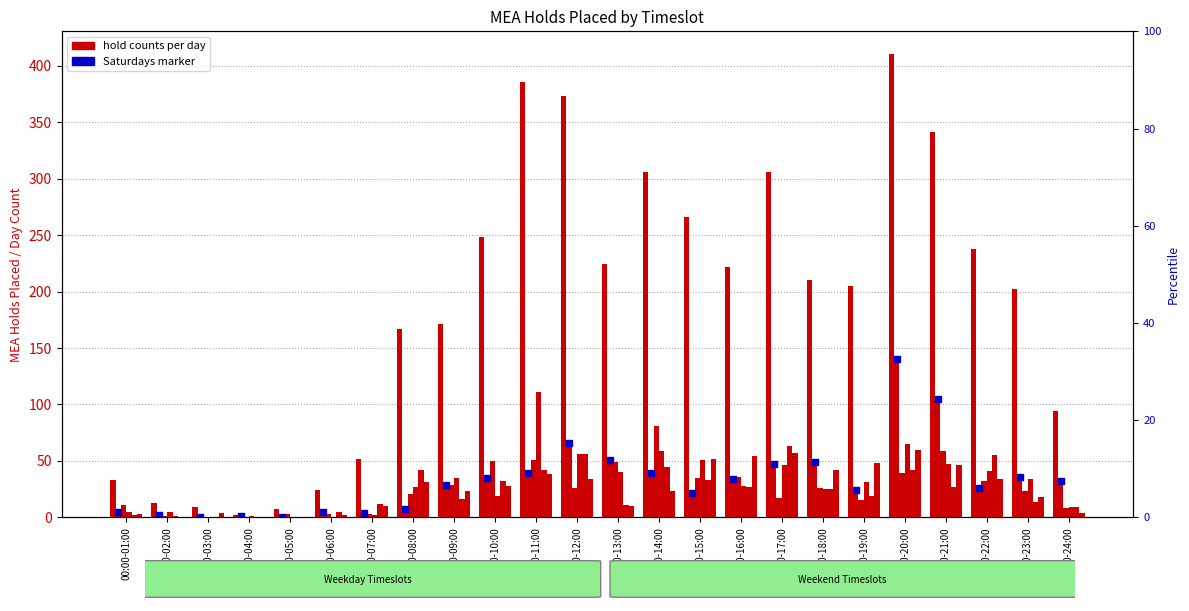

Which series has the largest total across all categories?

MEA Holds Placed